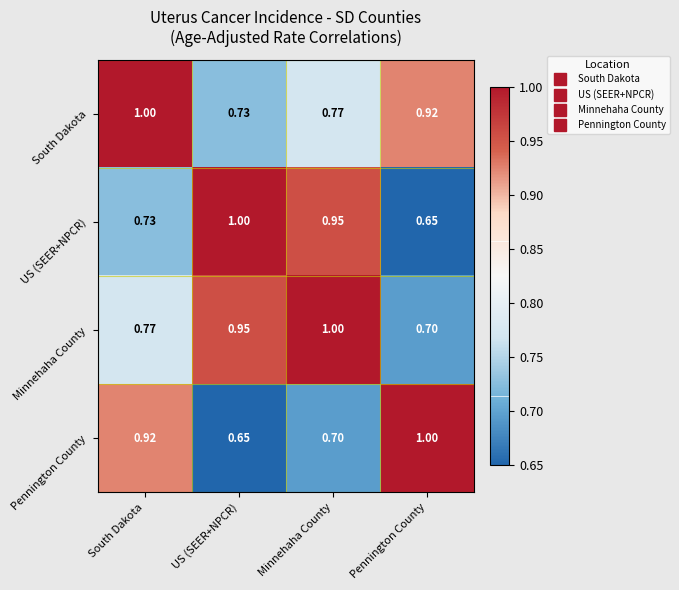

List the labels in order of US (SEER+NPCR) value, smallest first.

Pennington County, South Dakota, Minnehaha County, US (SEER+NPCR)